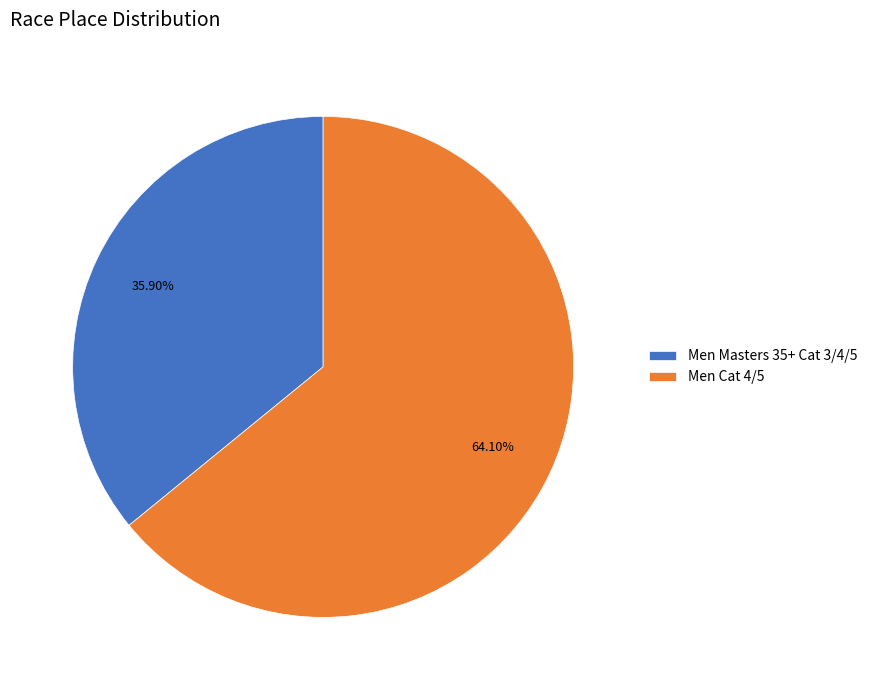

To the nearest percent, what is the difference between the largest and smallest slice percentages?

28%